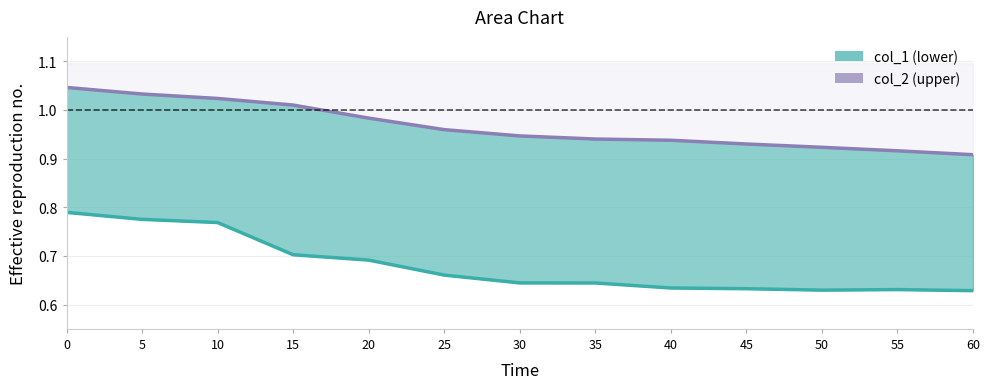

Which category has the lowest value across all series?

60